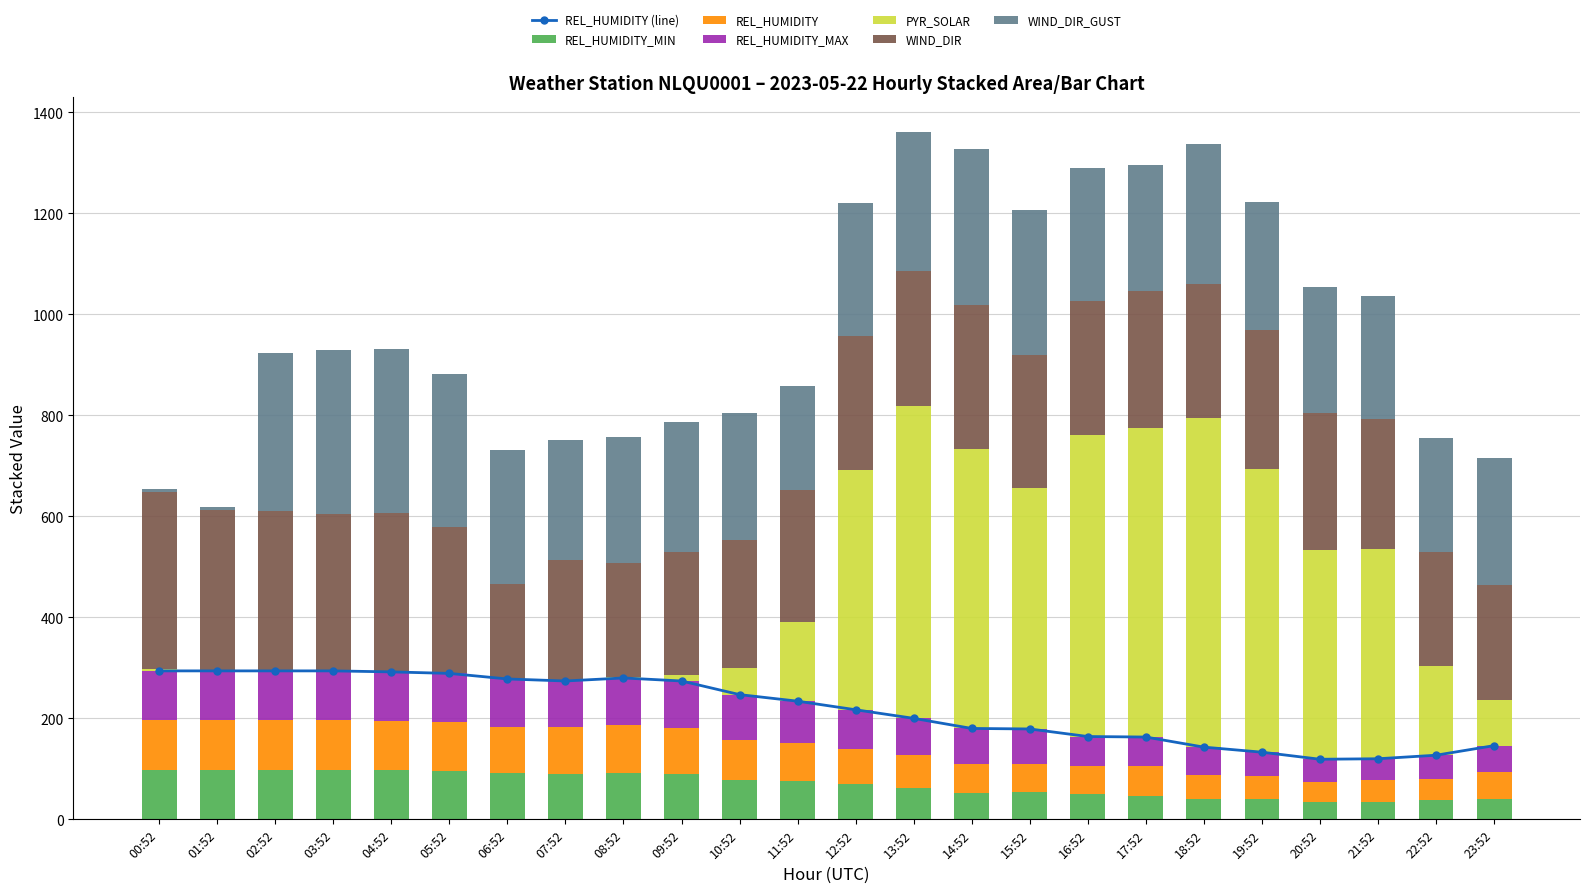

What is the total value across all series at 14:52?

1327